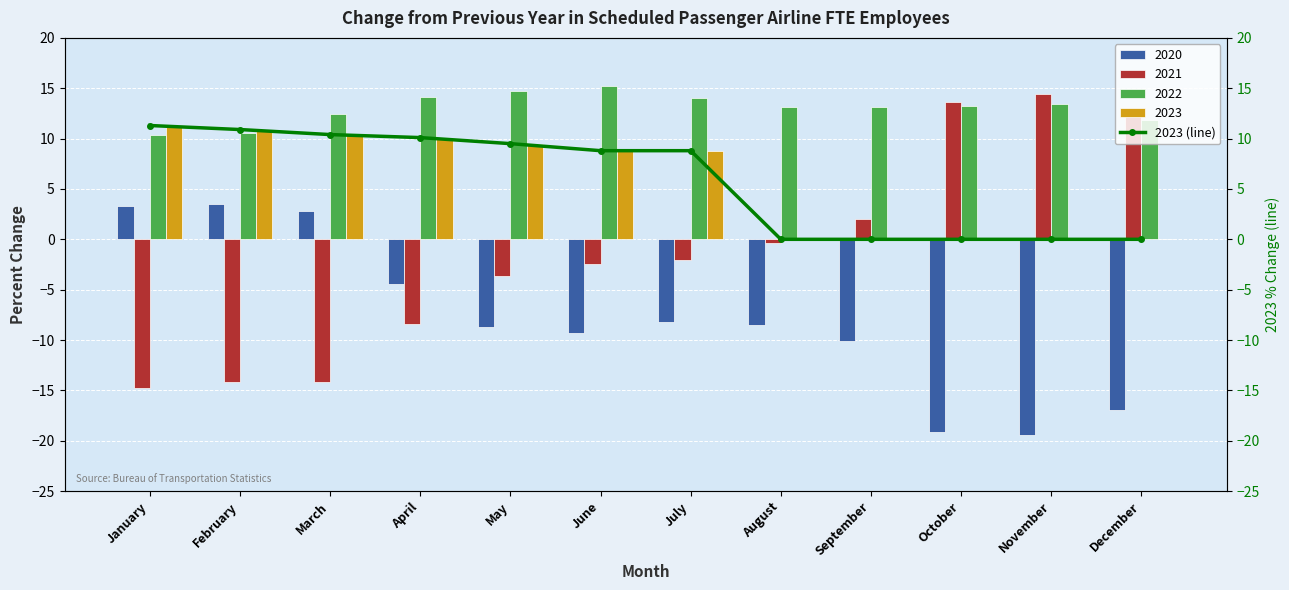

Is it true that the value at July is 8.8?

True